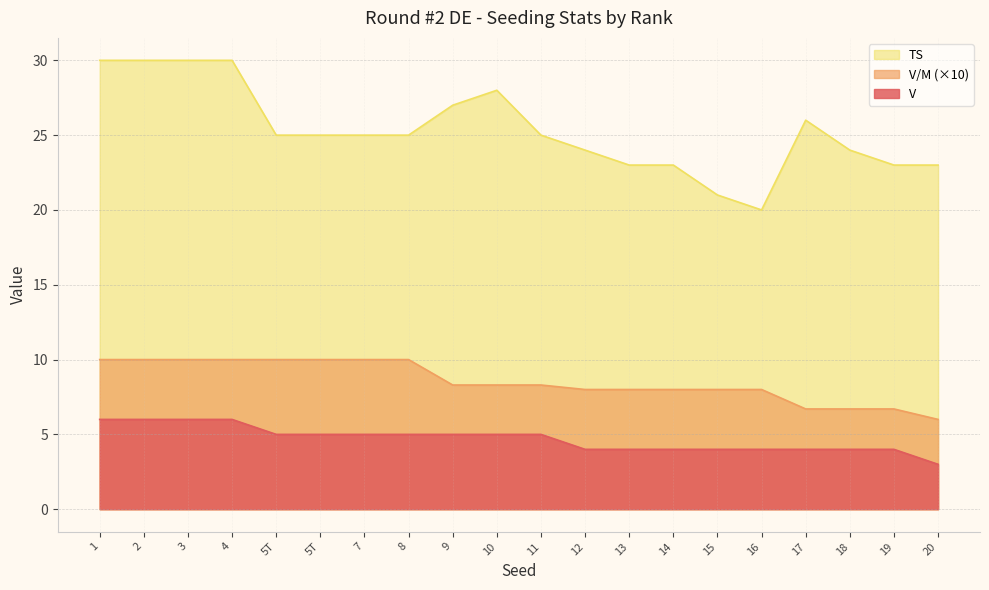

True or false: V and V/M cross at least once.

False